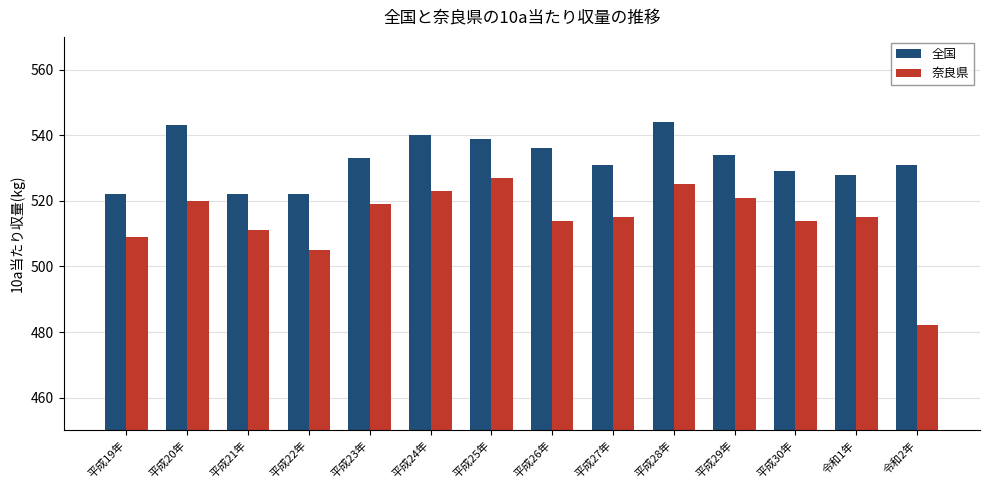

Is it true that 全国 equals 531 at 令和2年?

True